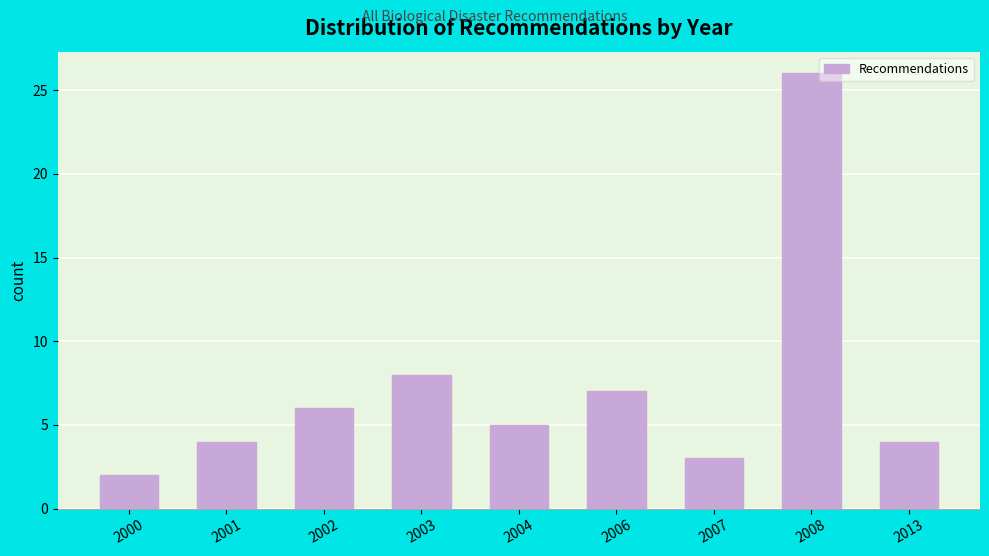

Reading right to left, extract all data points from this chart.

2013=4	2008=26	2007=3	2006=7	2004=5	2003=8	2002=6	2001=4	2000=2